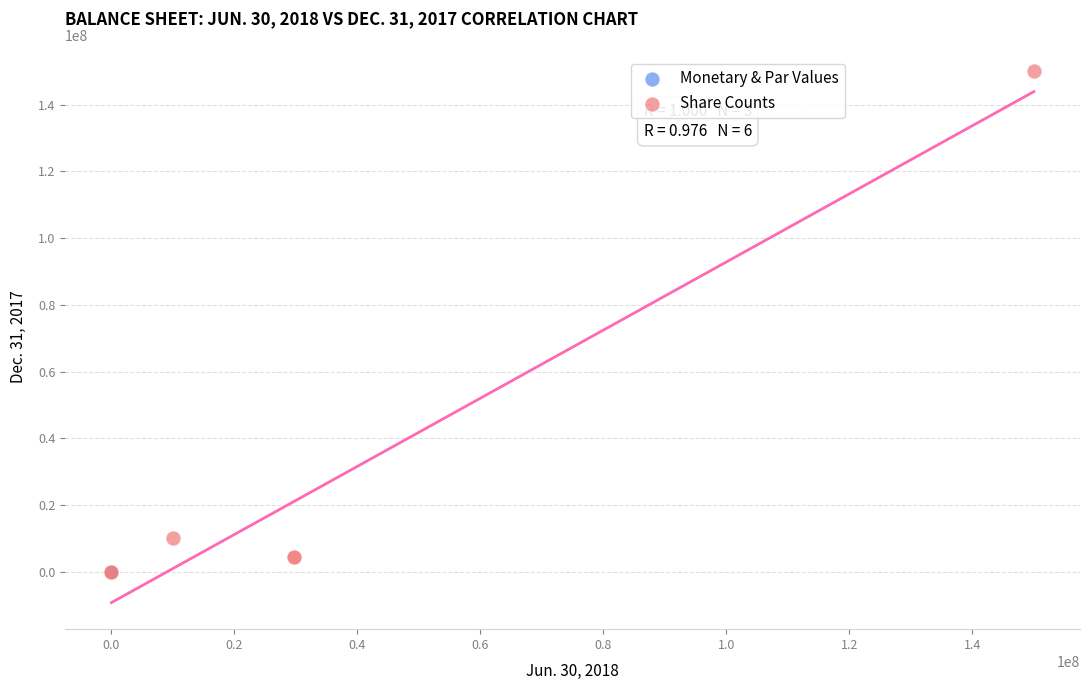

Which series contains the highest Y value?

Share Counts